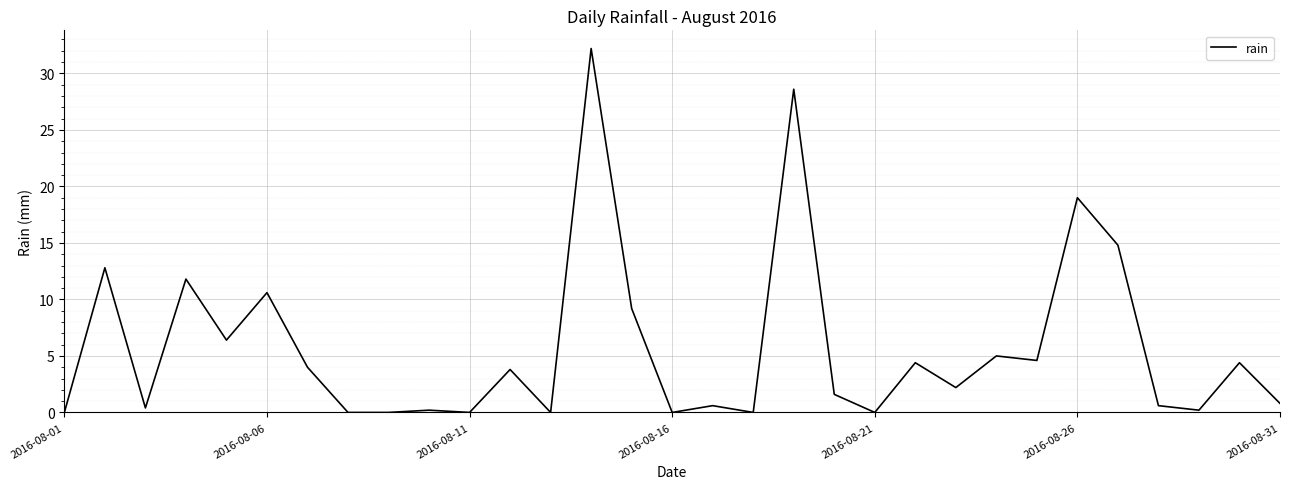

What is the maximum value shown in the chart?

32.2